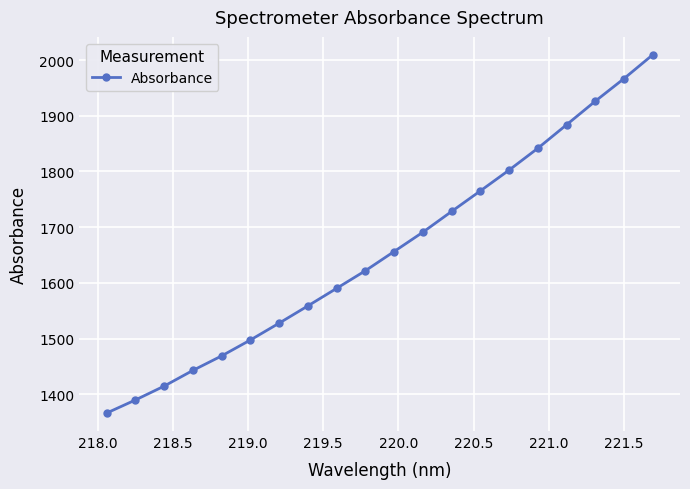

What is the difference between the maximum and minimum values?

642.8